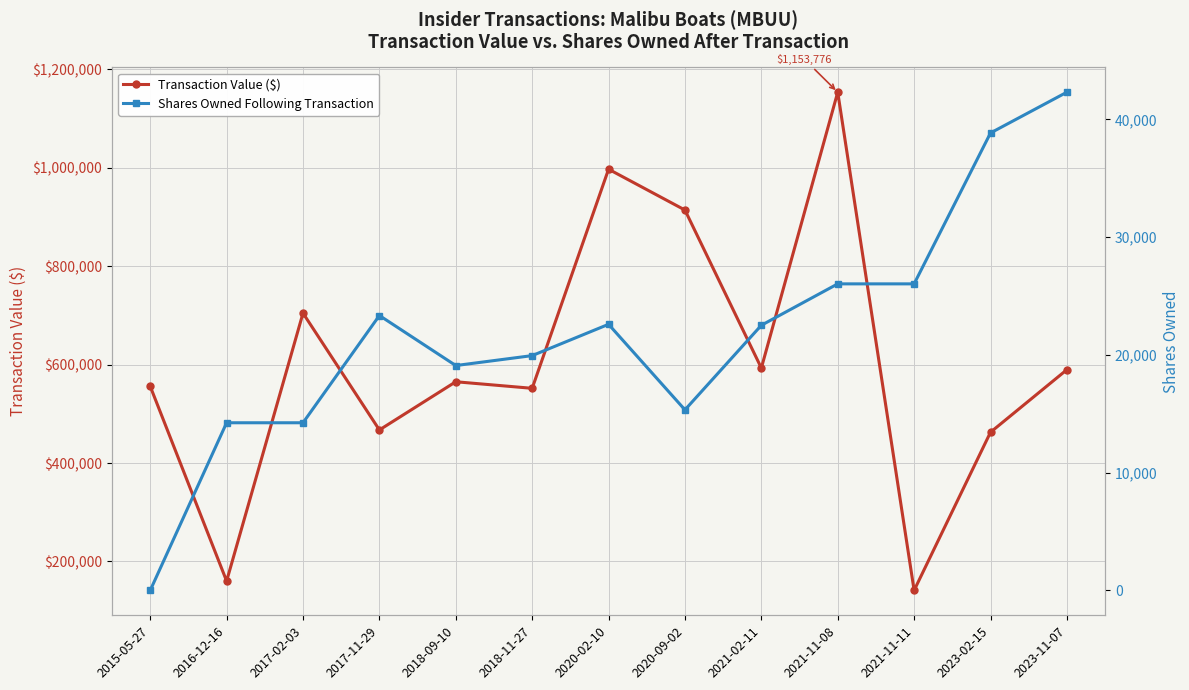

Count the number of categories in the chart.

13